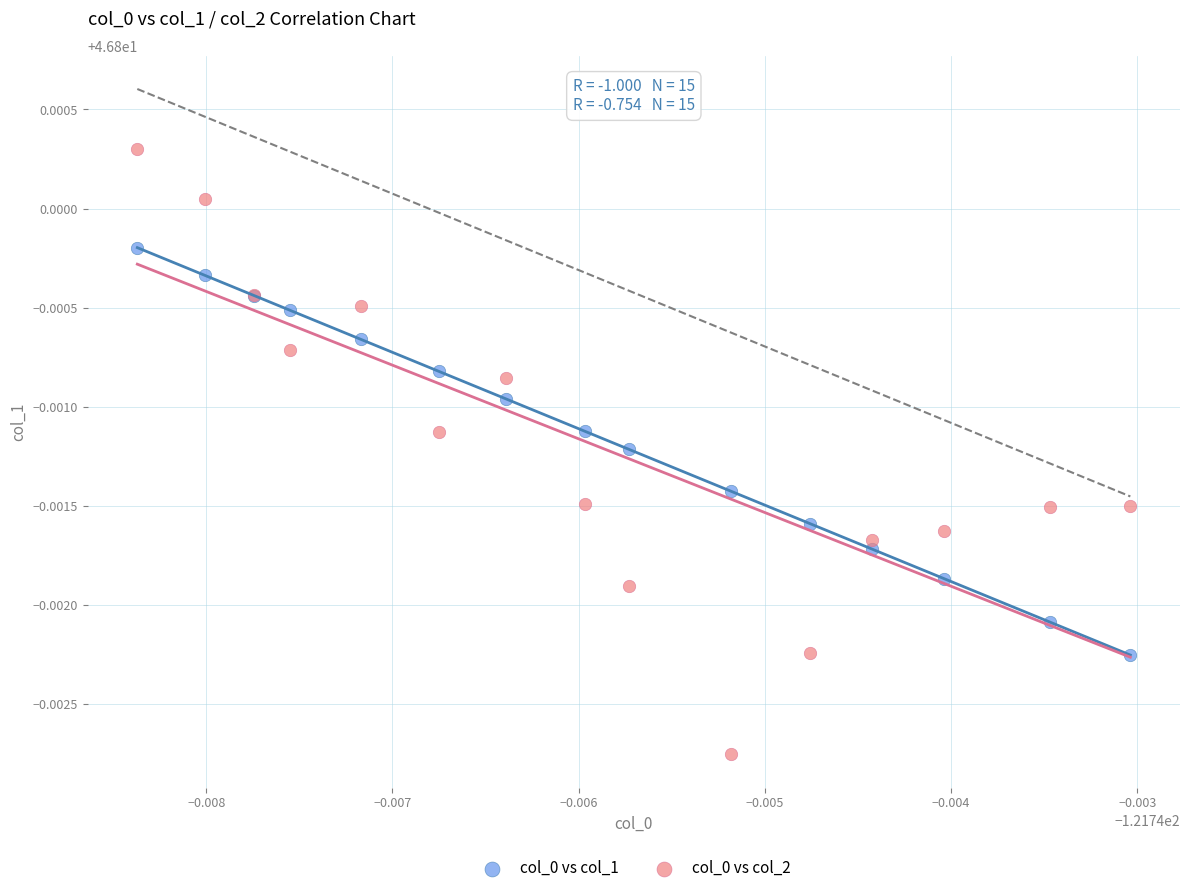

Which series contains the highest Y value?

col_0 vs col_2